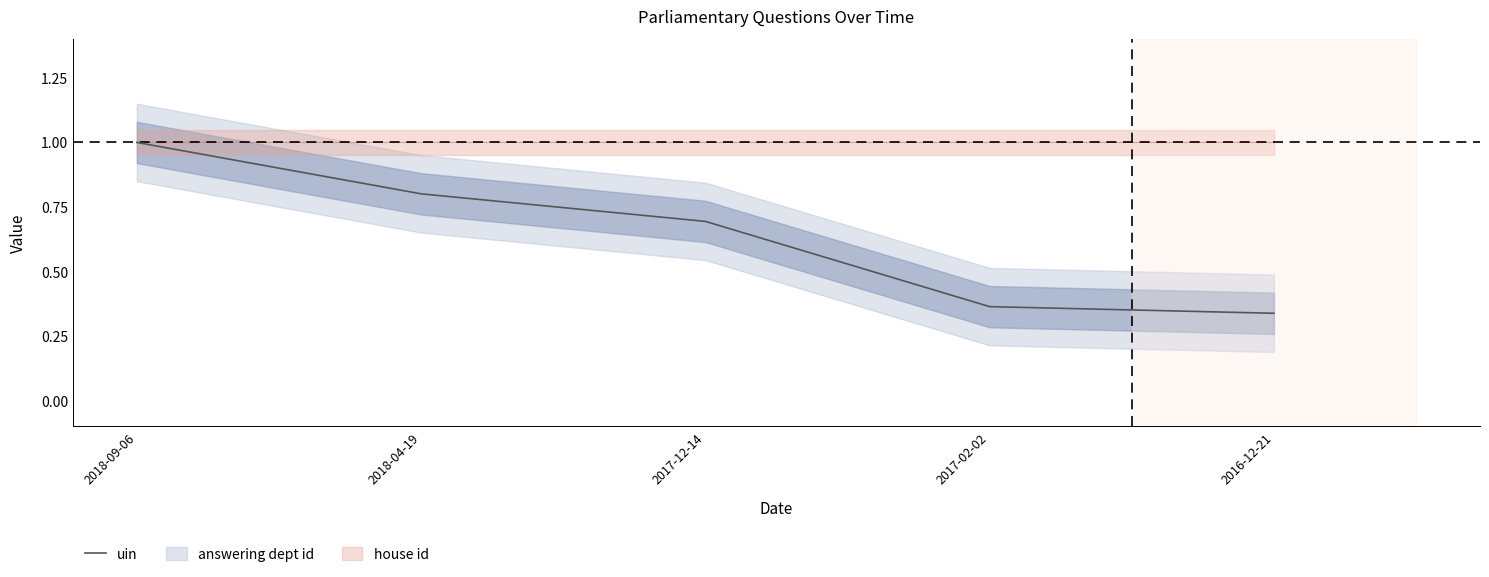

Rank the categories by value from lowest to highest.

2016-12-21, 2017-02-02, 2017-12-14, 2018-04-19, 2018-09-06